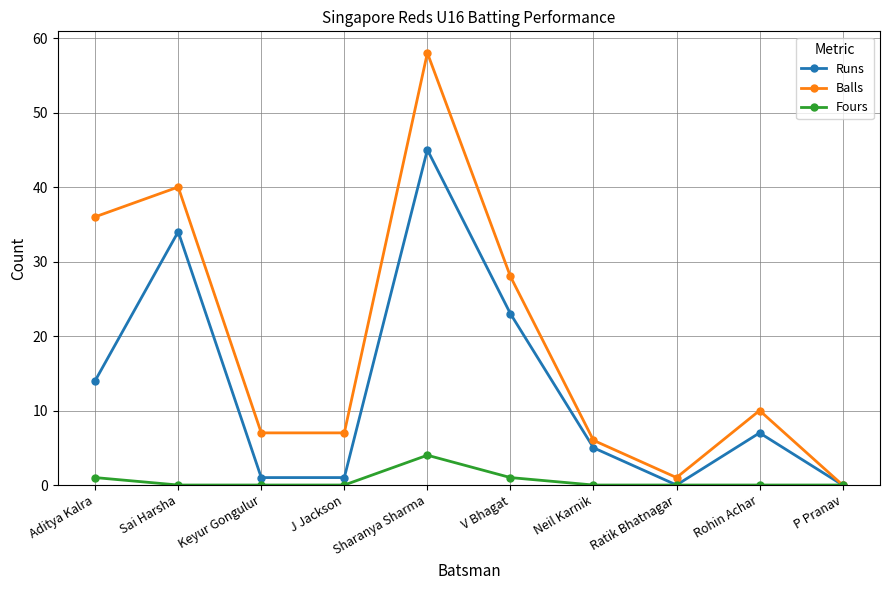

Where is Runs nearest to the value 22?

V Bhagat